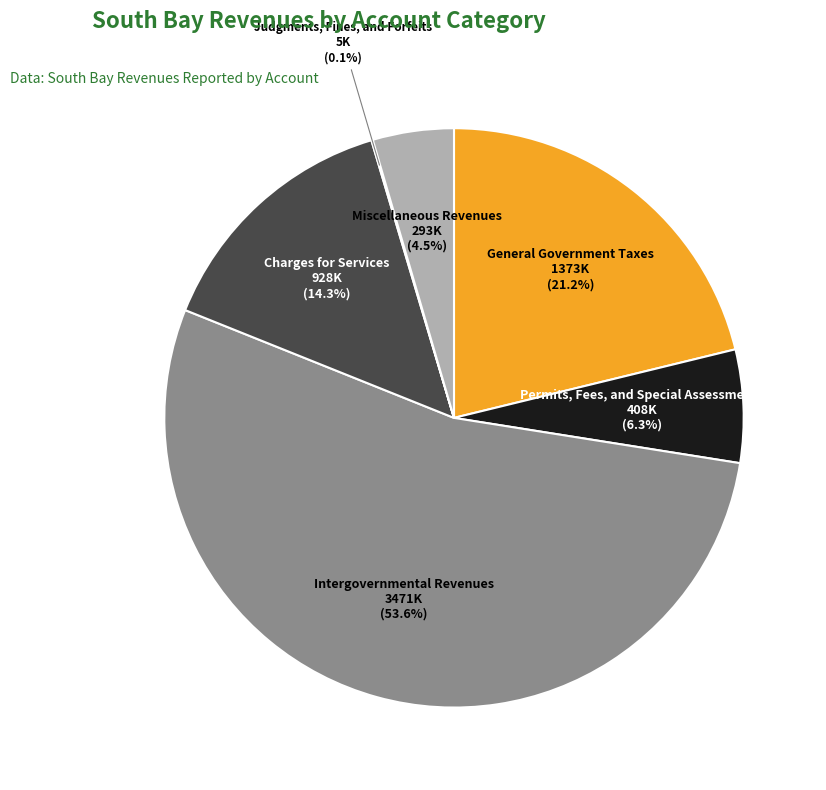

To the nearest percent, what is the difference between the Charges for Services and General Government Taxes slice percentages?

7%